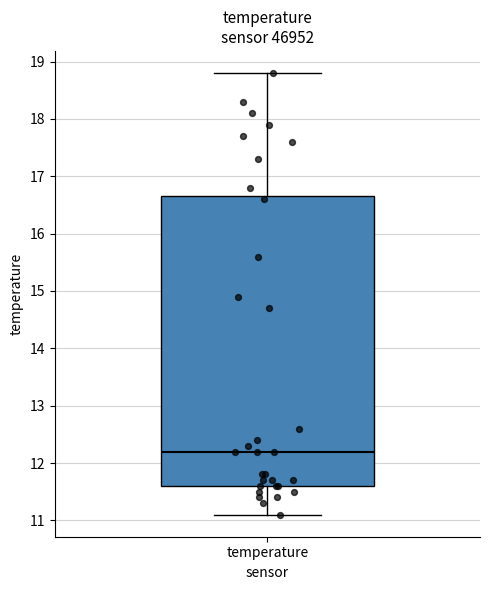

Where does the median line of the box for temperature sit on the y-axis? The values are not printed on the chart, so give them approximately, as read against the axis.

12.2